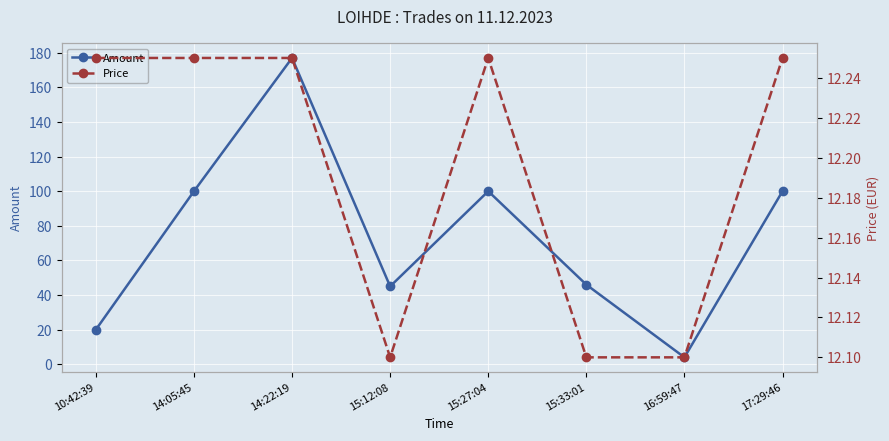

What is the highest value of the Price series?

12.2